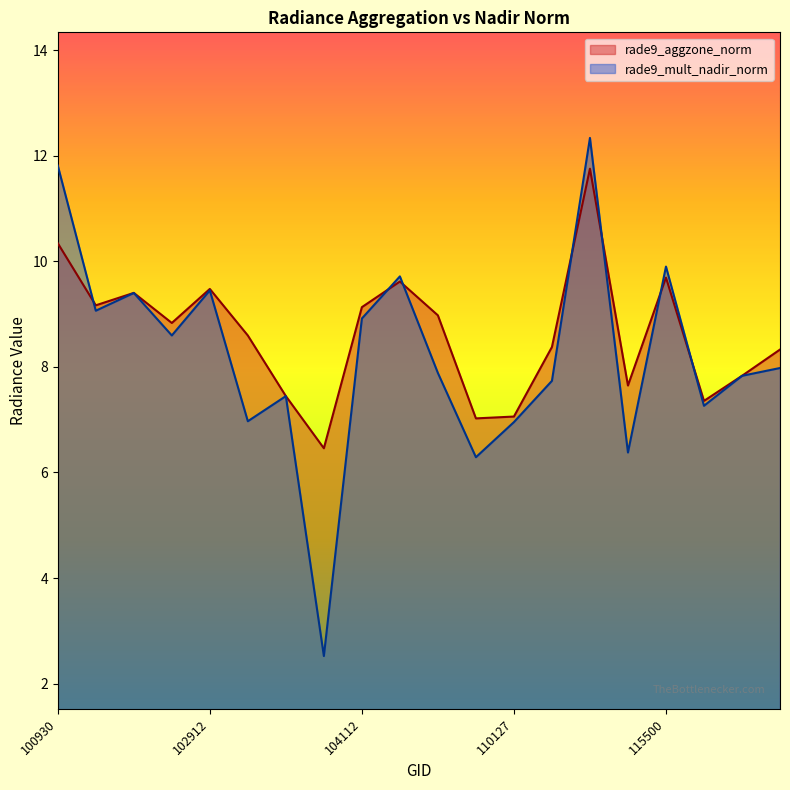

What is the value of the rade9_aggzone_norm point at the 2nd from the left?

9.2